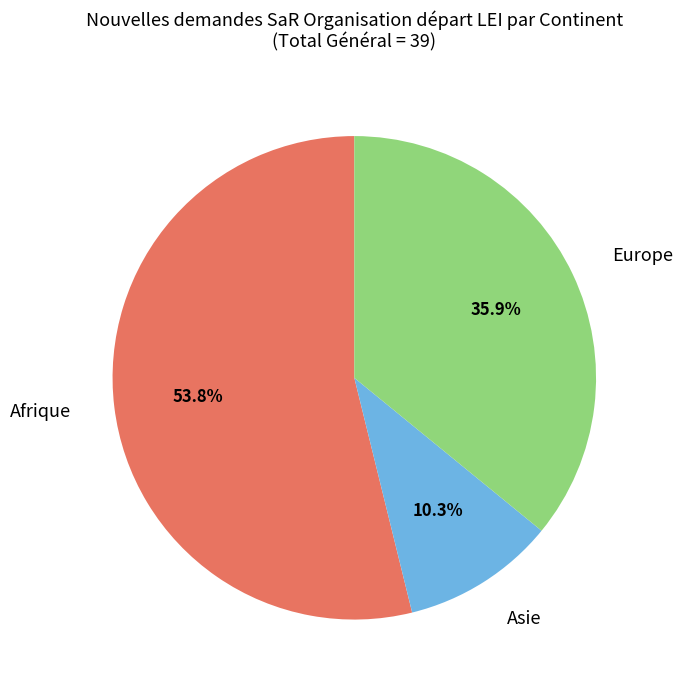

Between Europe and Asie, which is larger?

Europe